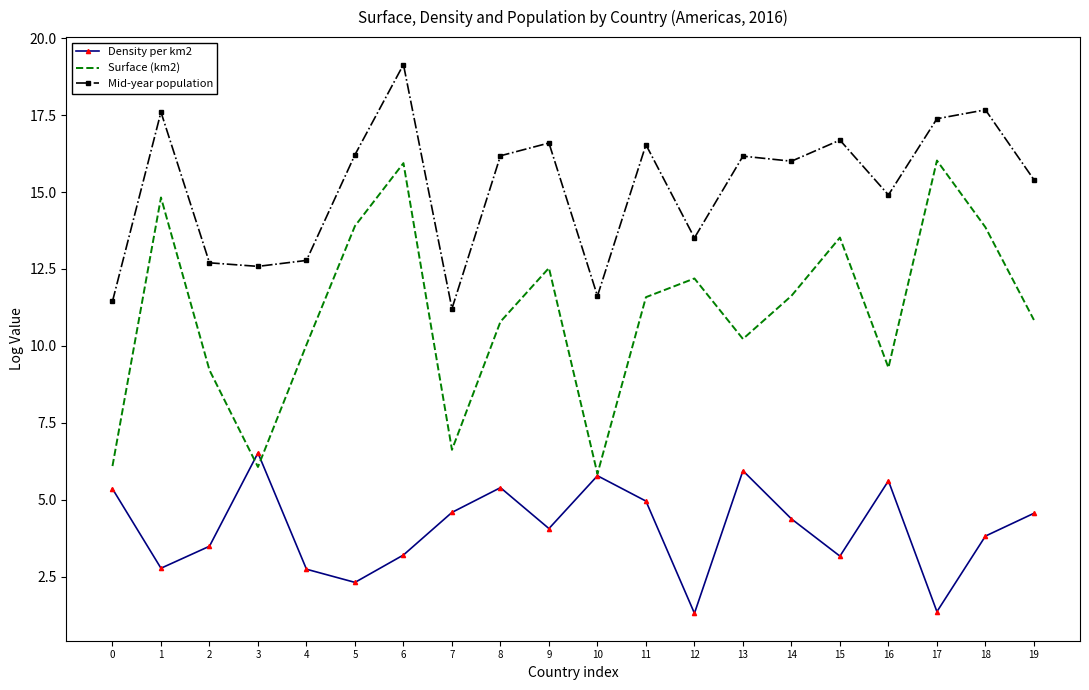

List the series in order of their peak value, highest first.

Mid-year population, Surface (km2), Density per km2